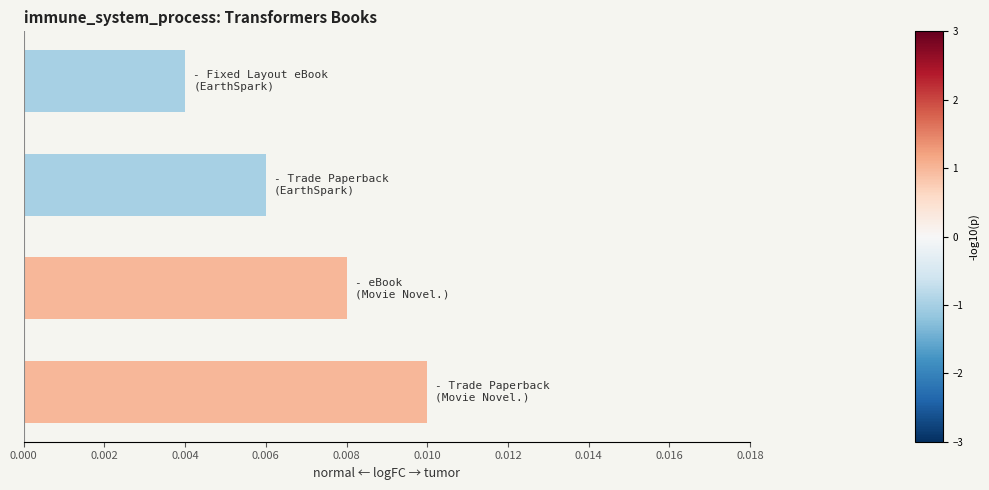

How many values are between 0 and 1?

4